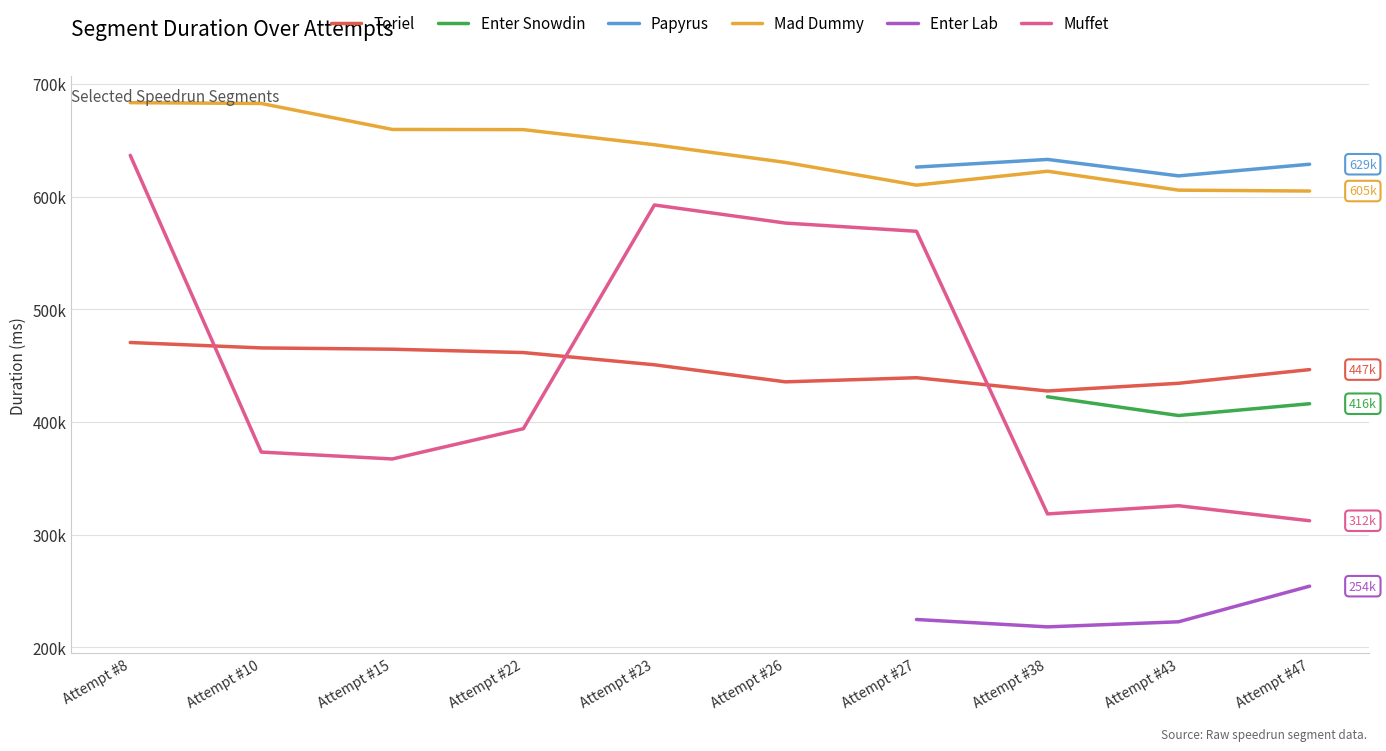

True or false: Enter Lab and Enter Snowdin intersect in this chart.

False